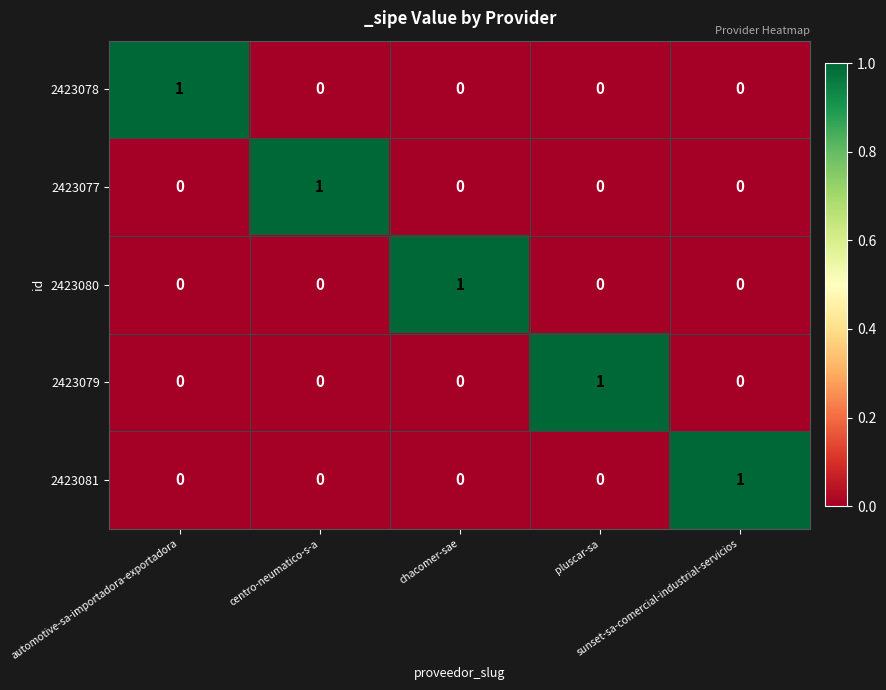

At how many categories does at least one series exceed 0?

5